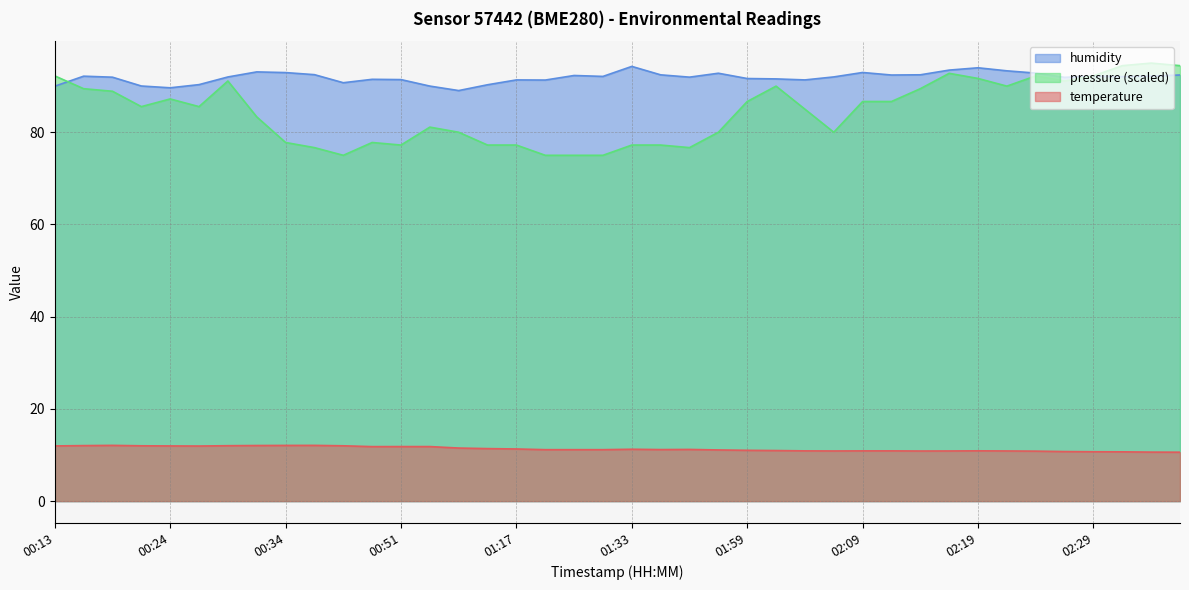

What are all the series names shown in the legend?

humidity, pressure (scaled), temperature